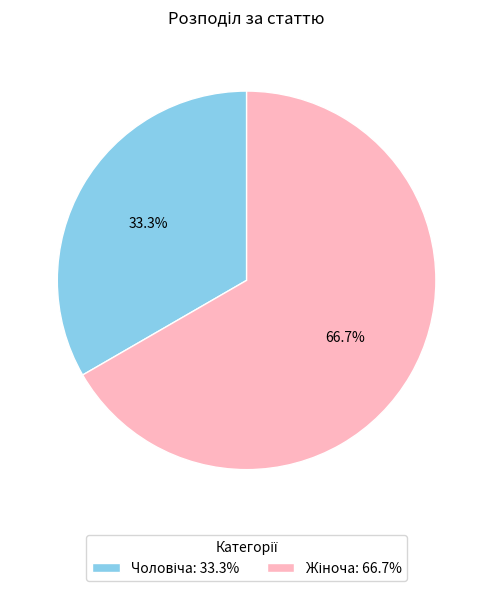

Does any single category account for the majority?

Yes